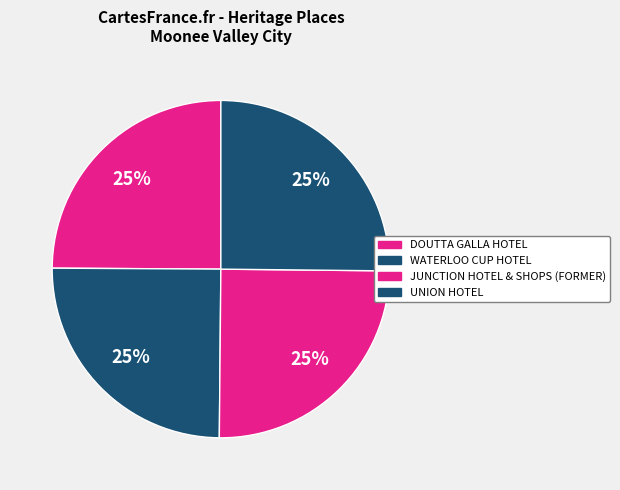

Which category has the biggest portion of the pie?

UNION HOTEL